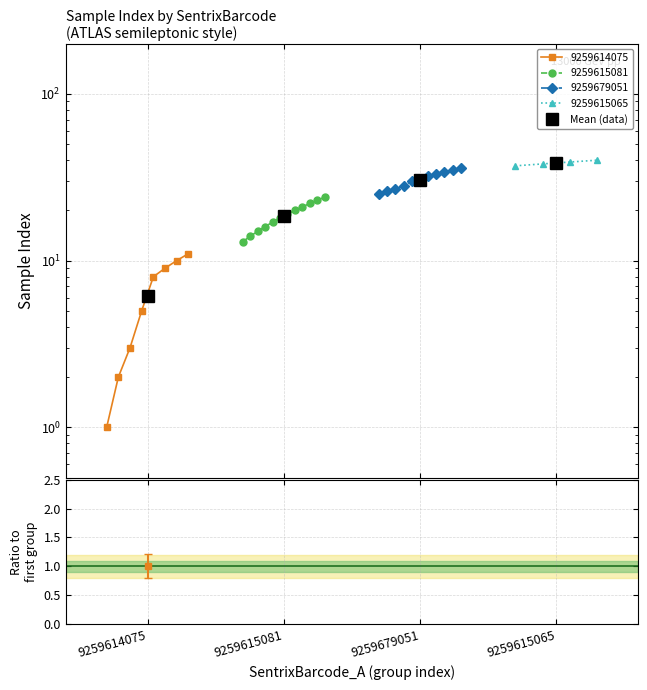

True or false: there are more than 2 points higher than both neighbors.

False